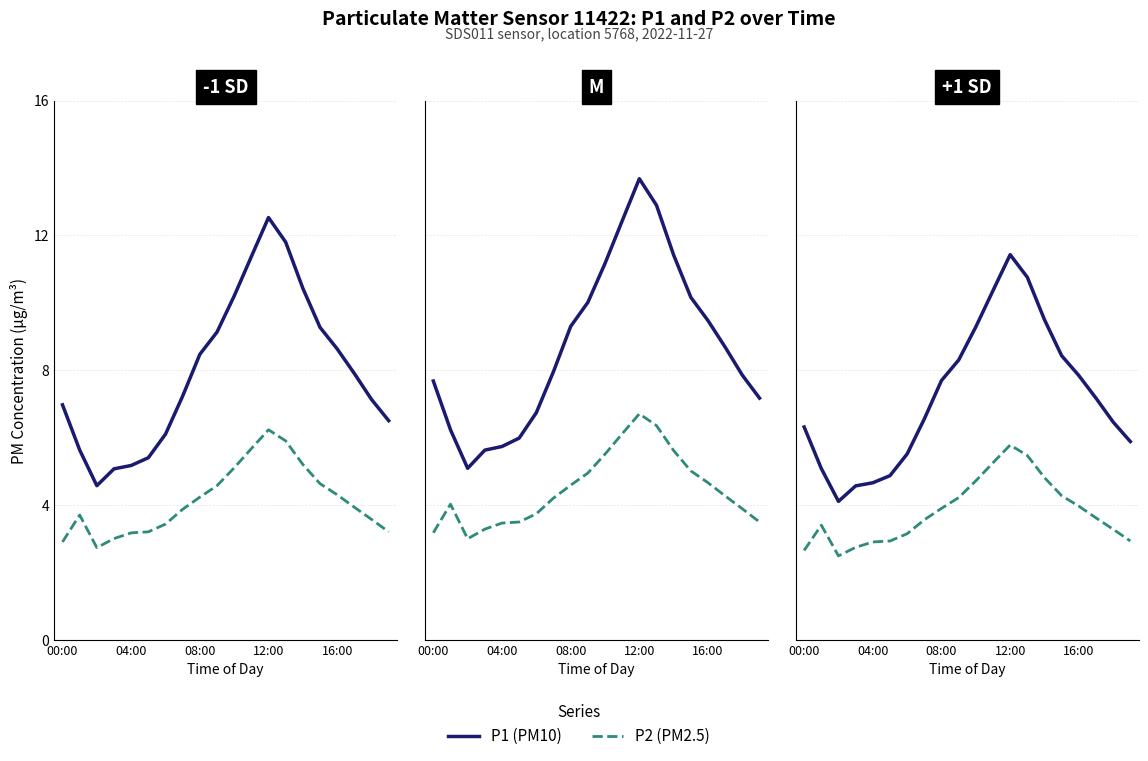

What is the minimum value shown in the chart?

2.5